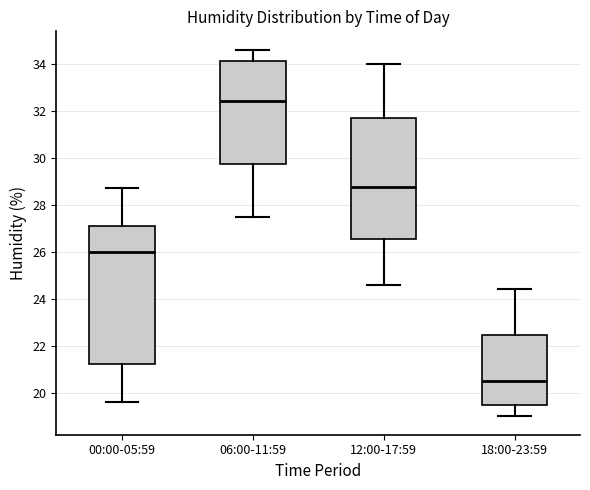

Which box has the highest median line?

06:00-11:59